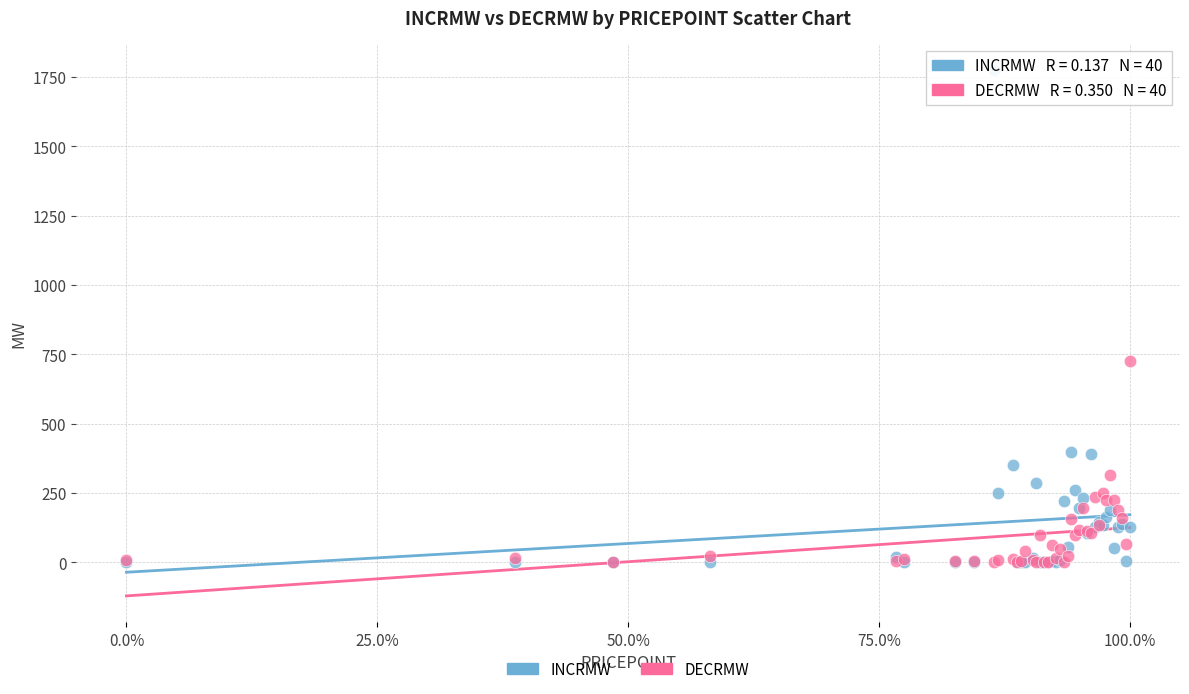

In the INCRMW series, what Y value is closest to 887?

397.0